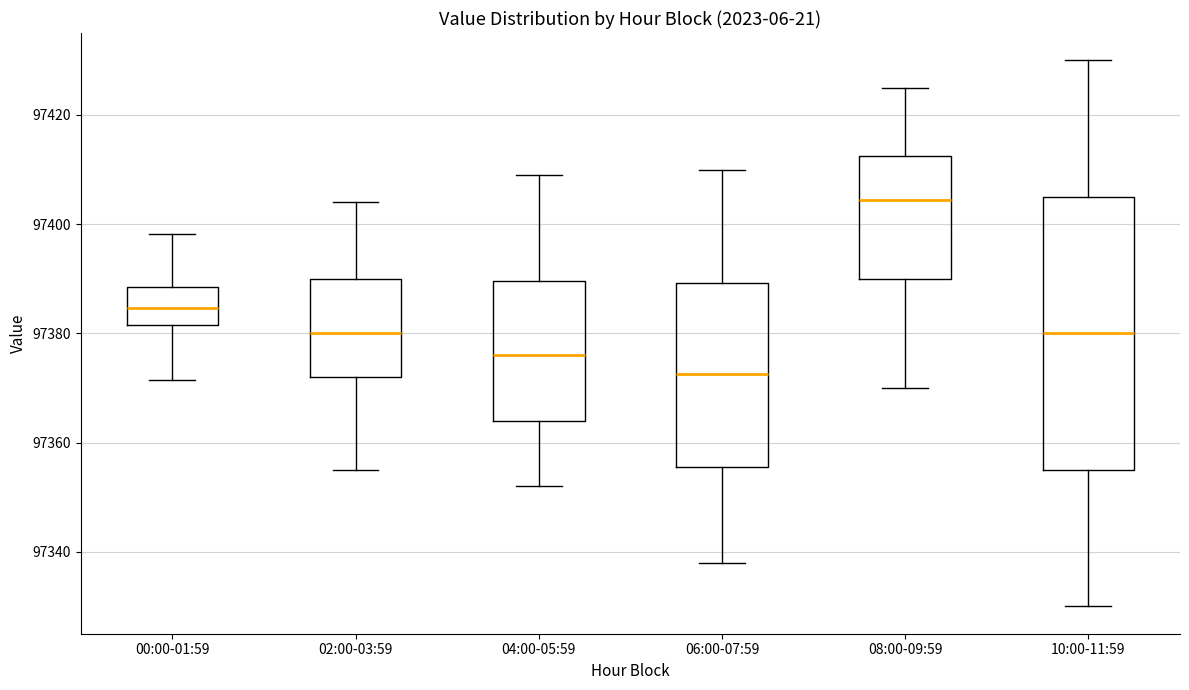

Reading left to right, transcribe this box plot: for each box, give where its median line is, the range the box spans, and where its two whiskers end, as read against the y-axis. The values are not printed on the chart, so give them approximately, as read against the axis.

00:00-01:59: median 97384, box 97382 to 97388, whiskers 97372 to 97398
02:00-03:59: median 97380, box 97372 to 97390, whiskers 97356 to 97404
04:00-05:59: median 97376, box 97364 to 97390, whiskers 97352 to 97410
06:00-07:59: median 97372, box 97356 to 97390, whiskers 97338 to 97410
08:00-09:59: median 97404, box 97390 to 97412, whiskers 97370 to 97426
10:00-11:59: median 97380, box 97356 to 97406, whiskers 97330 to 97430